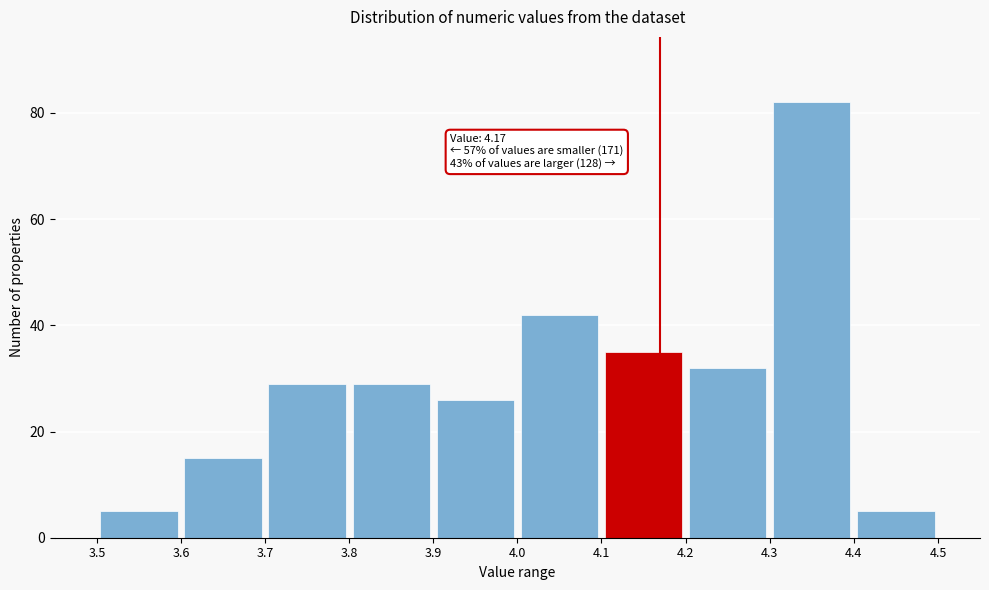

Over which range of the x-axis is the bar tallest?

4.3 to 4.4